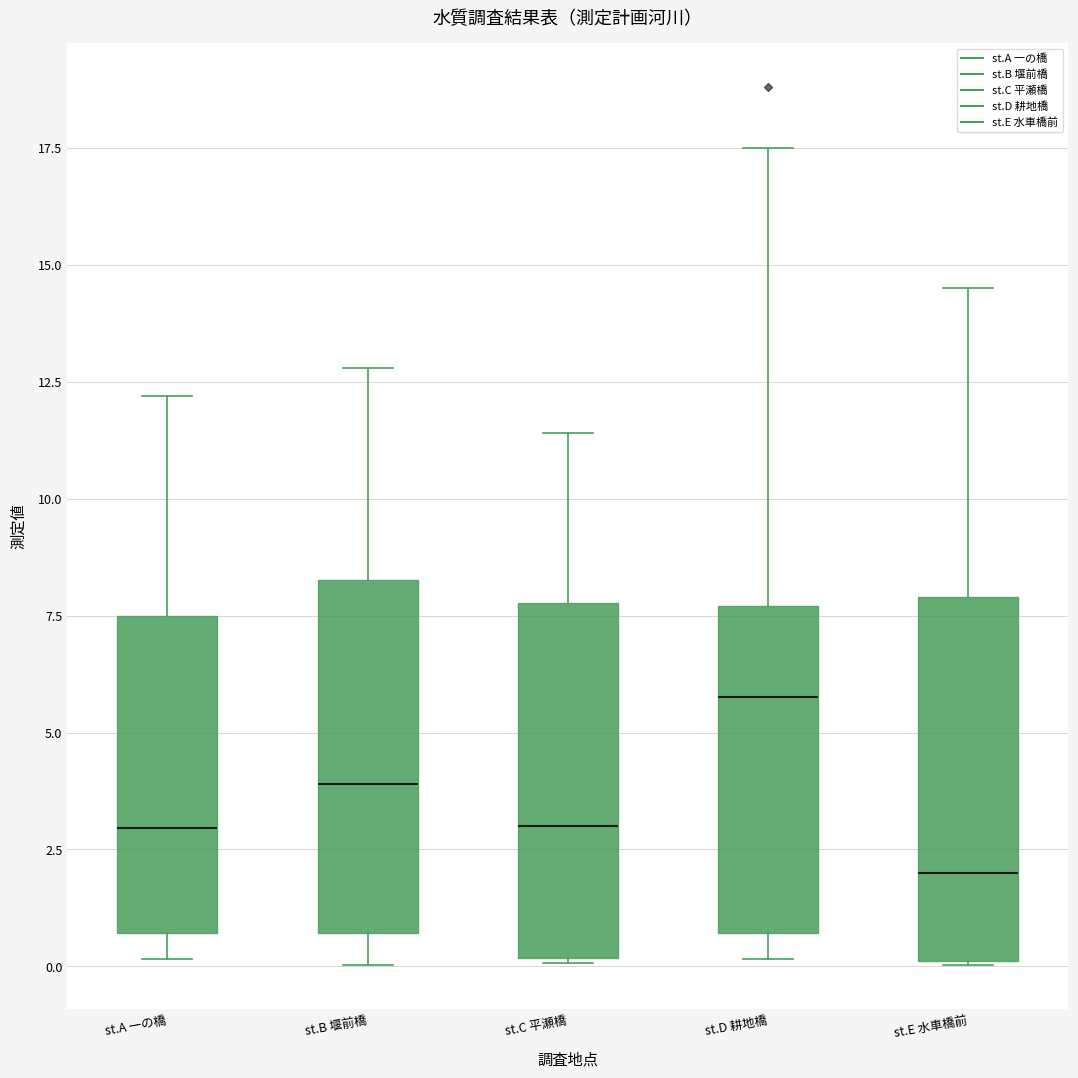

Reading left to right, read every box against the y-axis: the position of its median line, the range the box covers, and the ends of its whiskers. The values are not printed on the chart, so give them approximately, as read against the axis.

st.A 一の橋: median 3.0, box 0.5 to 7.5, whiskers 0.0 to 12.0
st.B 堰前橋: median 4.0, box 0.5 to 8.5, whiskers 0.0 to 13.0
st.C 平瀬橋: median 3.0, box 0.0 to 8.0, whiskers 0.0 to 11.5
st.D 耕地橋: median 6.0, box 0.5 to 7.5, whiskers 0.0 to 17.5
st.E 水車橋前: median 2.0, box 0.0 to 8.0, whiskers 0.0 to 14.5